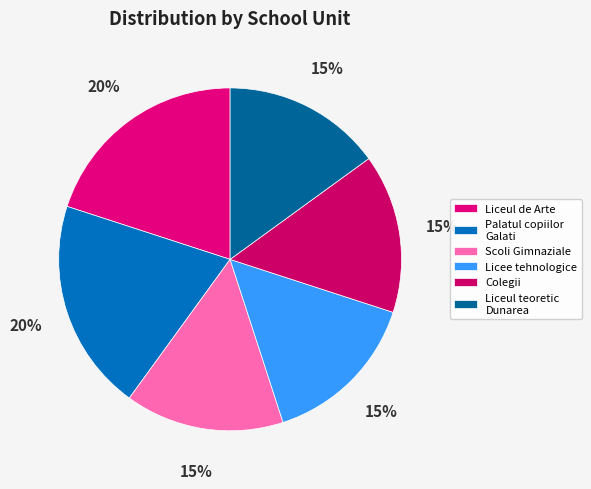

Is there any slice that represents more than half of the pie?

No